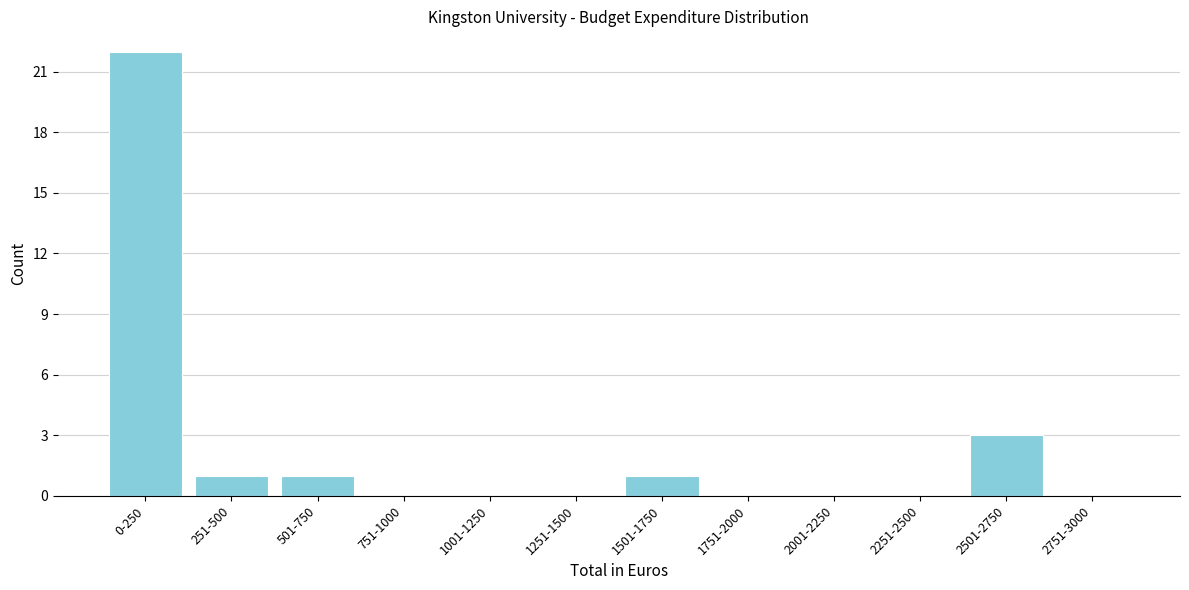

Reading left to right, transcribe all the data shown in this chart.

0-250=22	251-500=1	501-750=1	751-1000=0	1001-1250=0	1251-1500=0	1501-1750=1	1751-2000=0	2001-2250=0	2251-2500=0	2501-2750=3	2751-3000=0